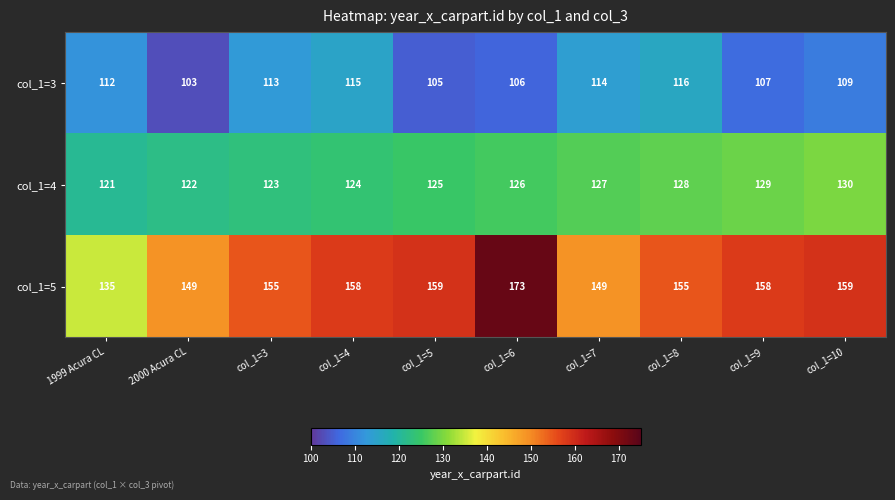

Reading left to right, transcribe all the data shown in this chart.

col_1=3: 1999 Acura CL=112	2000 Acura CL=103	col_1=3=113	col_1=4=115	col_1=5=105	col_1=6=106	col_1=7=114	col_1=8=116	col_1=9=107	col_1=10=109
col_1=4: 1999 Acura CL=121	2000 Acura CL=122	col_1=3=123	col_1=4=124	col_1=5=125	col_1=6=126	col_1=7=127	col_1=8=128	col_1=9=129	col_1=10=130
col_1=5: 1999 Acura CL=135	2000 Acura CL=149	col_1=3=155	col_1=4=158	col_1=5=159	col_1=6=173	col_1=7=149	col_1=8=155	col_1=9=158	col_1=10=159